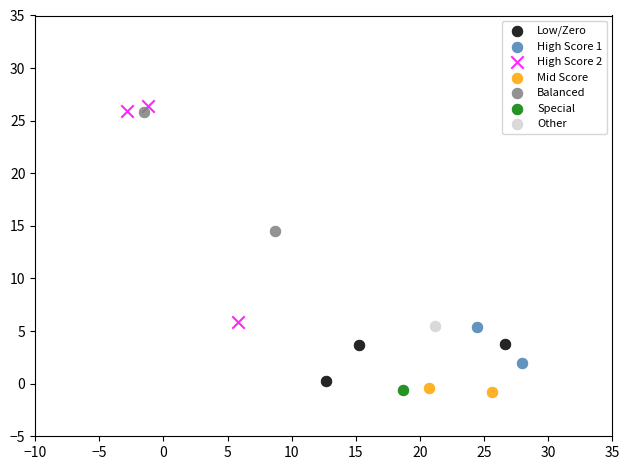

What are all the series names shown in the legend?

Low/Zero, High Score 1, High Score 2, Mid Score, Balanced, Special, Other